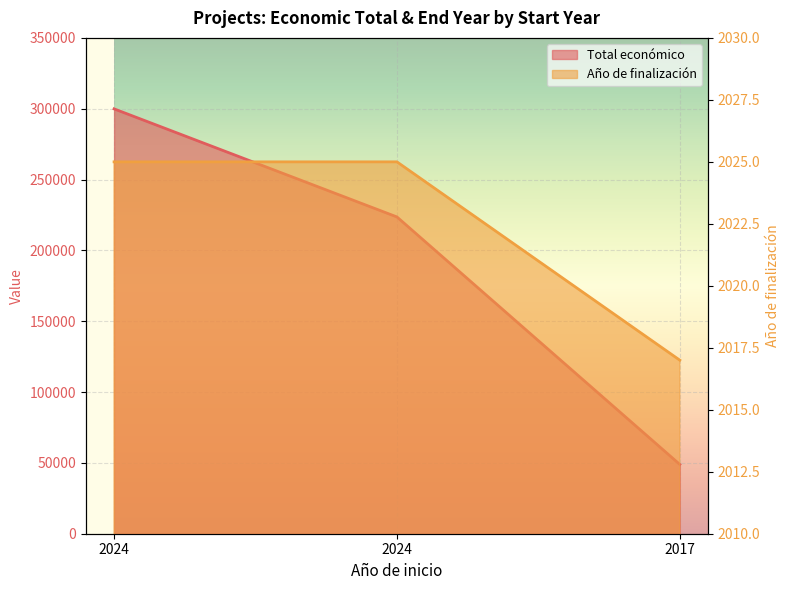

What is the total value across all series at 2024?

301925